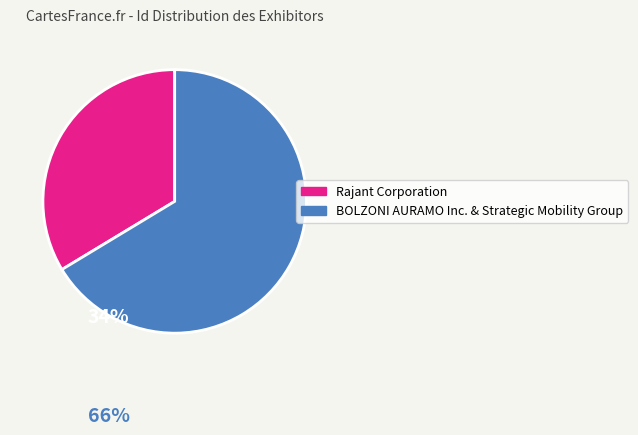

Is there a majority slice in this chart?

Yes